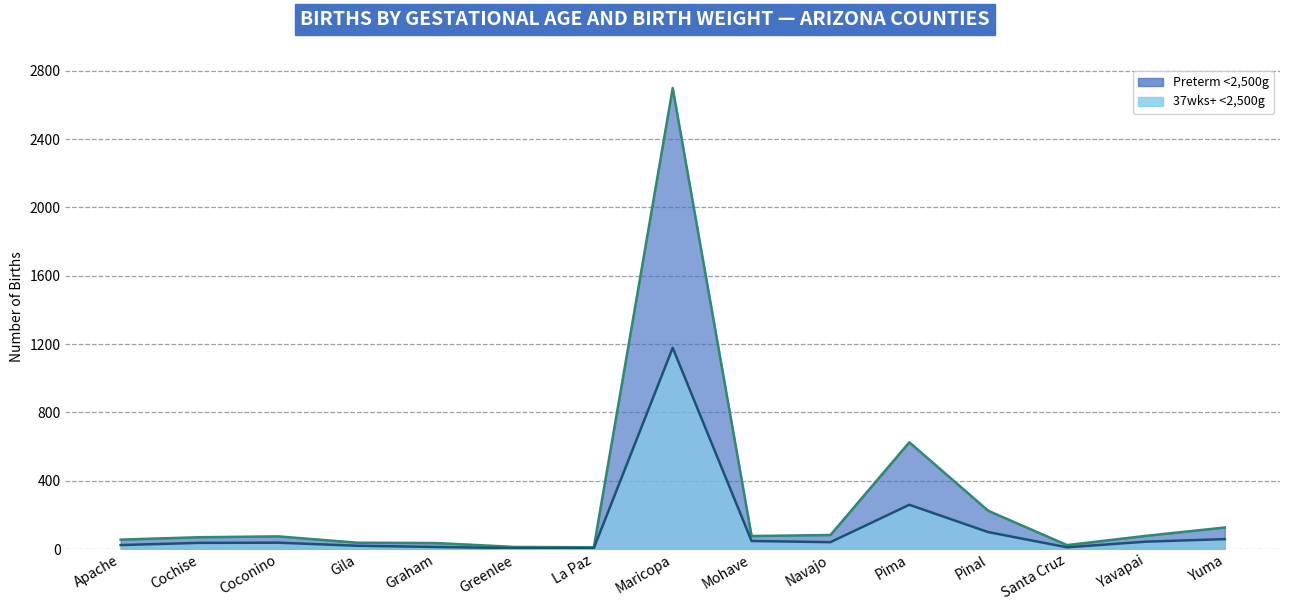

Is it true that Preterm <2500g equals 4404 at Maricopa?

False